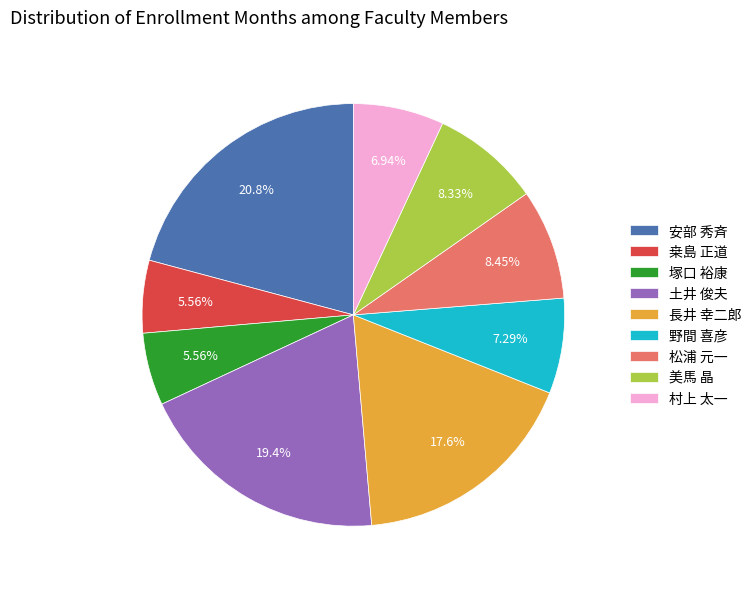

To the nearest percent, what percentage of the pie is 長井 幸二郎?

18%